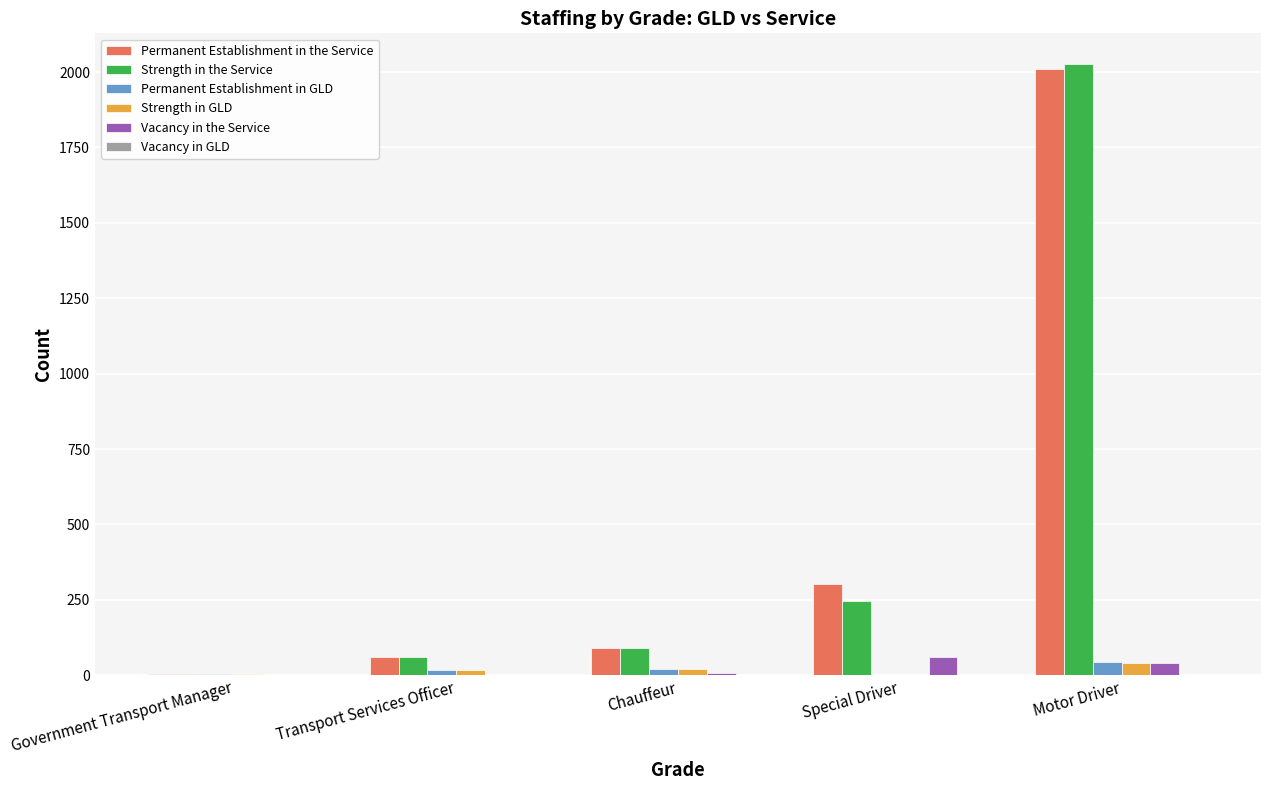

What is the sum of all Vacancy in the Service values?

112